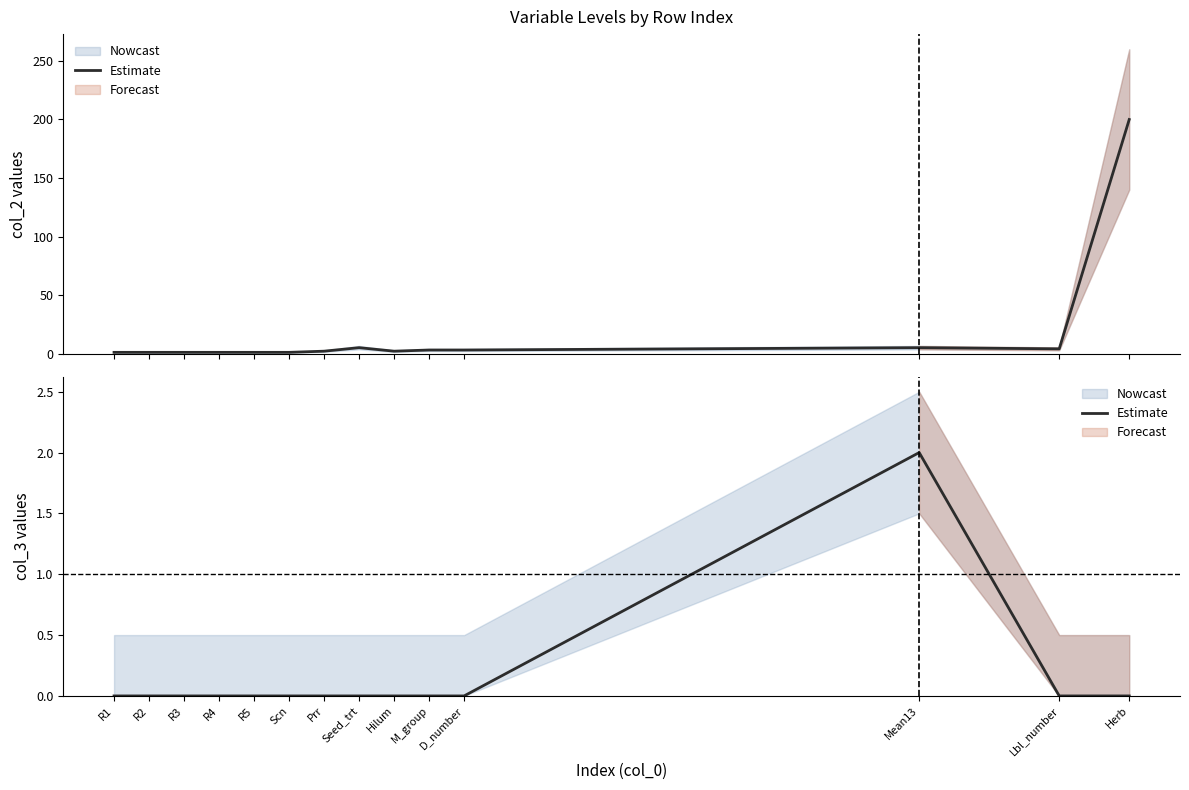

Rank the categories by value from lowest to highest.

R1, R2, R3, R4, R5, Scn, Prr, Seed_trt, Hilum, M_group, D_number, Lbl_number, Herb, Mean13